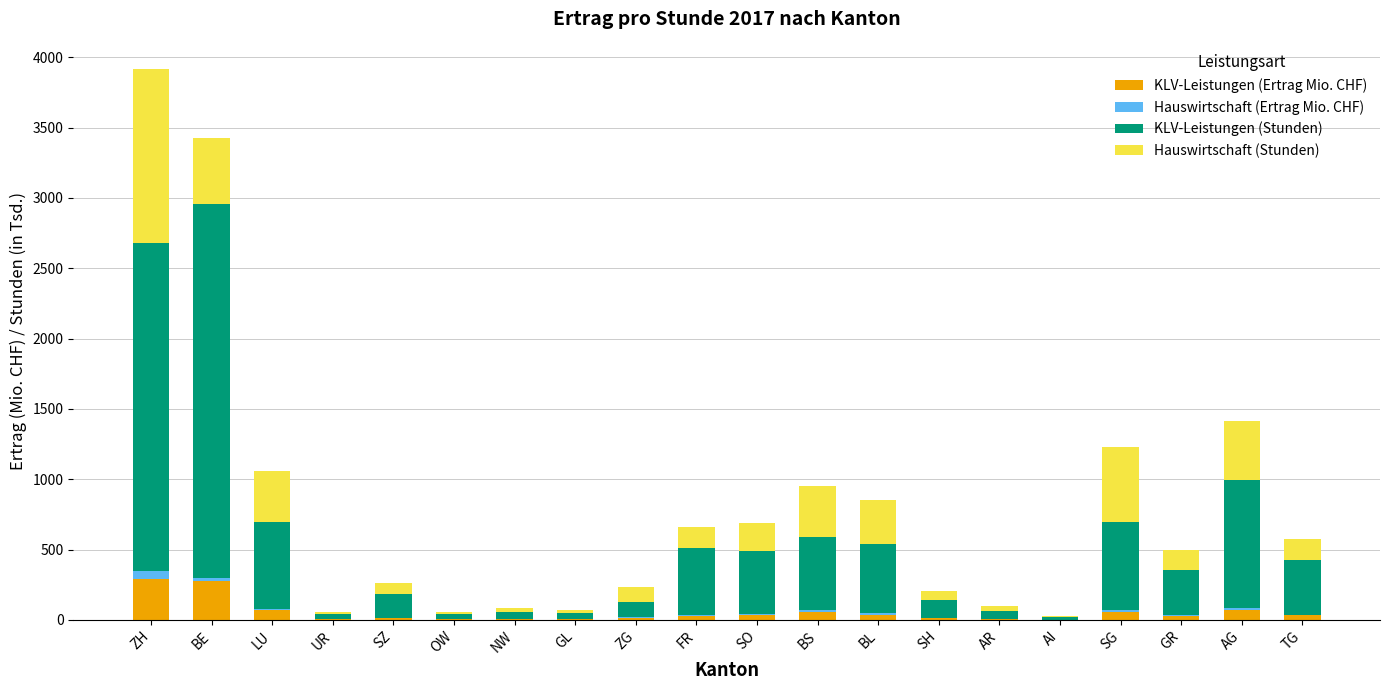

What is the sum of all KLV-Leistungen (Ertrag Mio. CHF) values?

1036.3